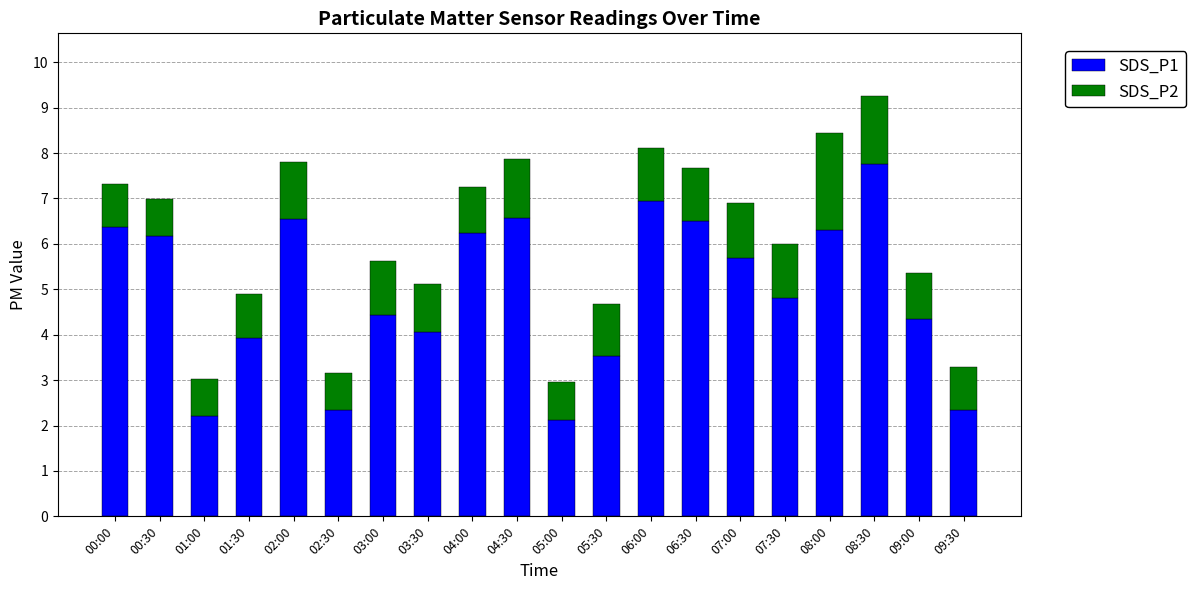

What is the total value across all series at 05:30?

4.7